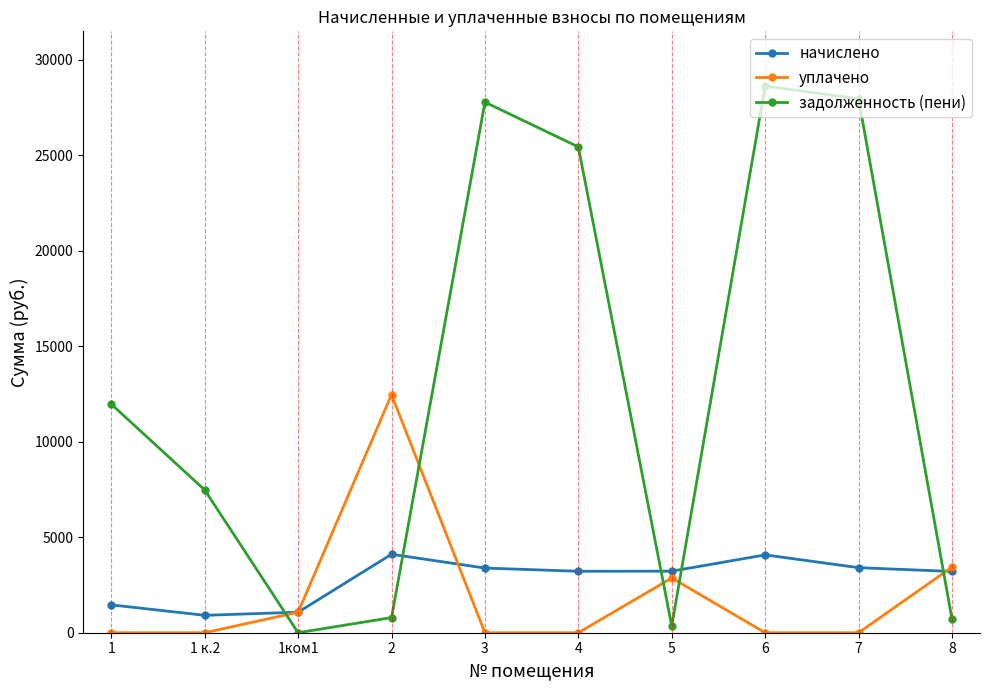

The value of начислено at 2 is 1858.3. True or false?

False